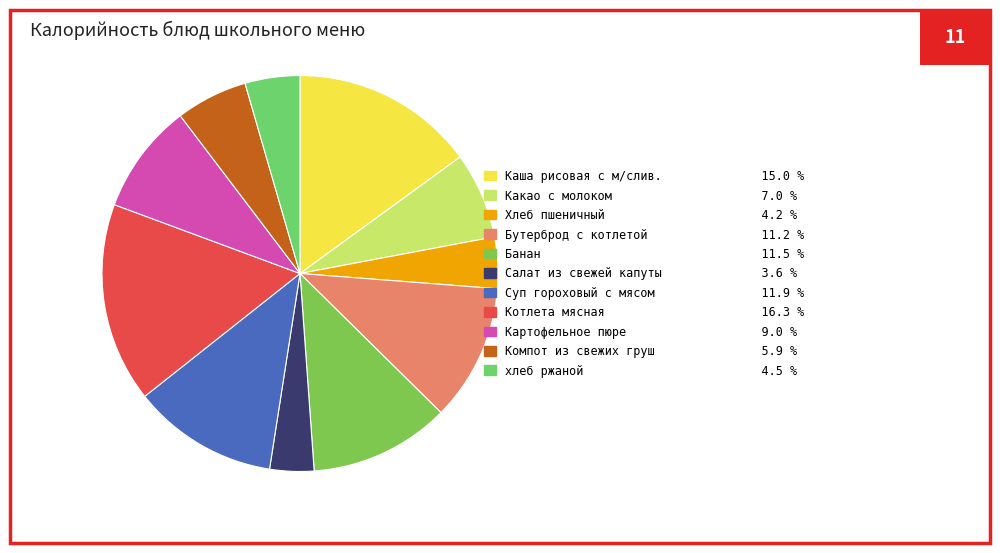

Which category has the smallest portion of the pie?

Салат из свежей капуты